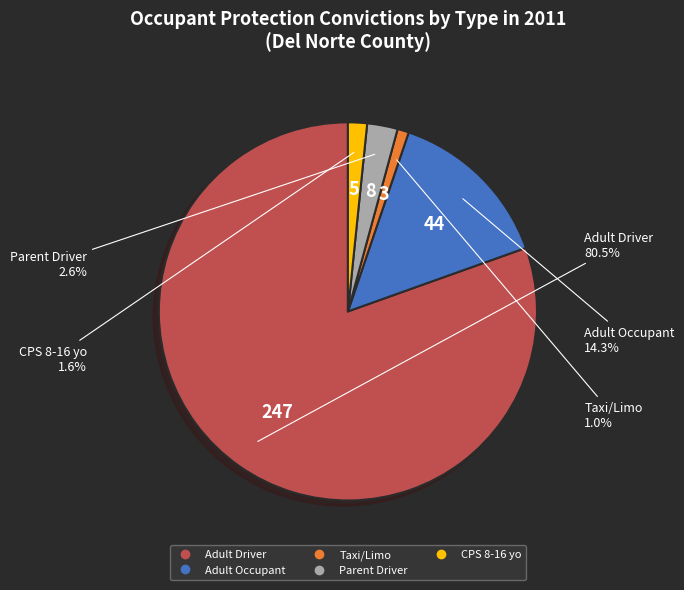

Between Adult Occupant and CPS 8-16 yo, which is larger?

Adult Occupant